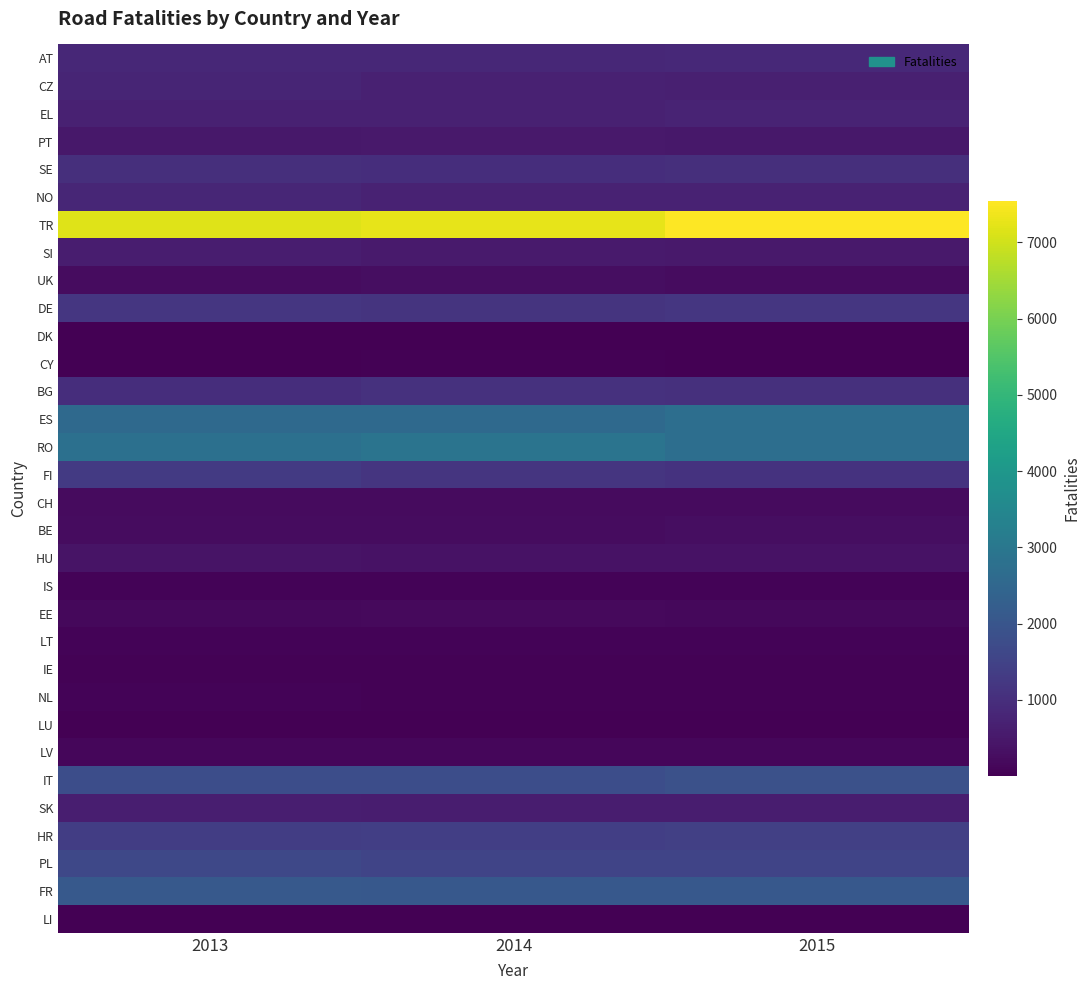

Which series changed the most between 2013 and 2015?

TR